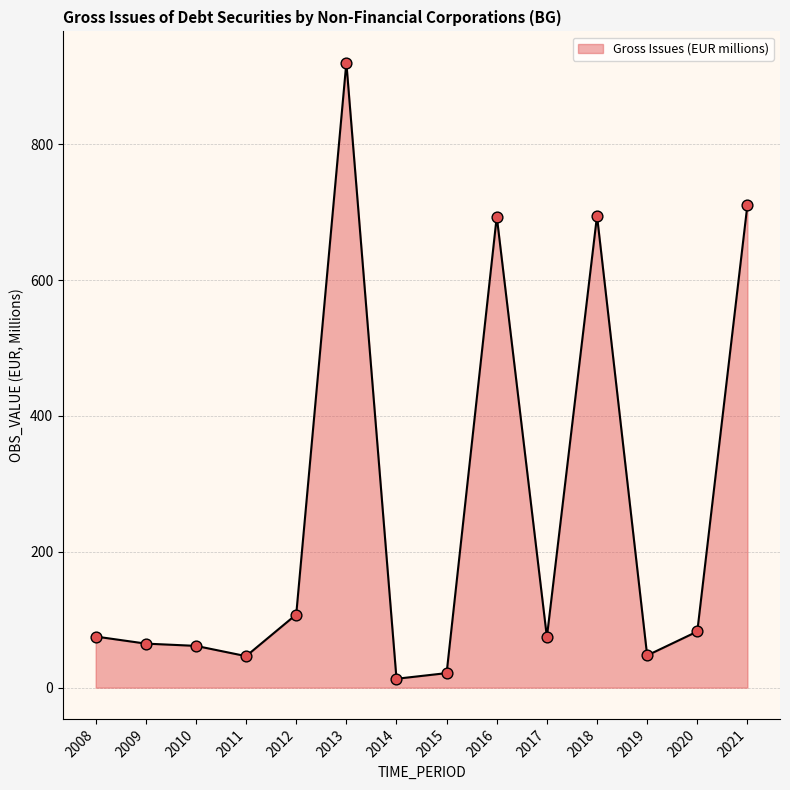

What is the change in value from 2008 to 2012?

+32.4